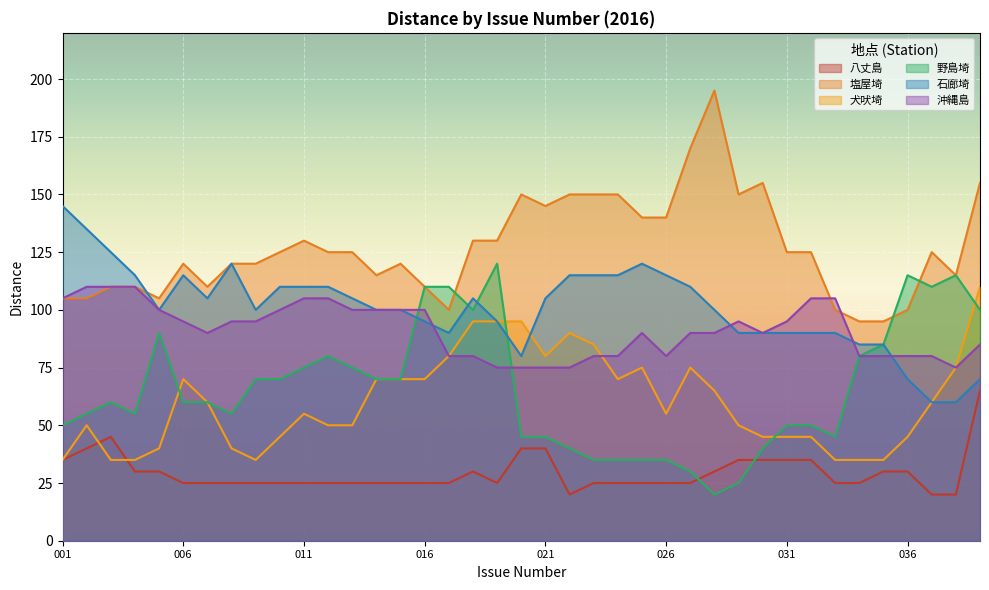

What is the difference between the highest and lowest values at 011?

105